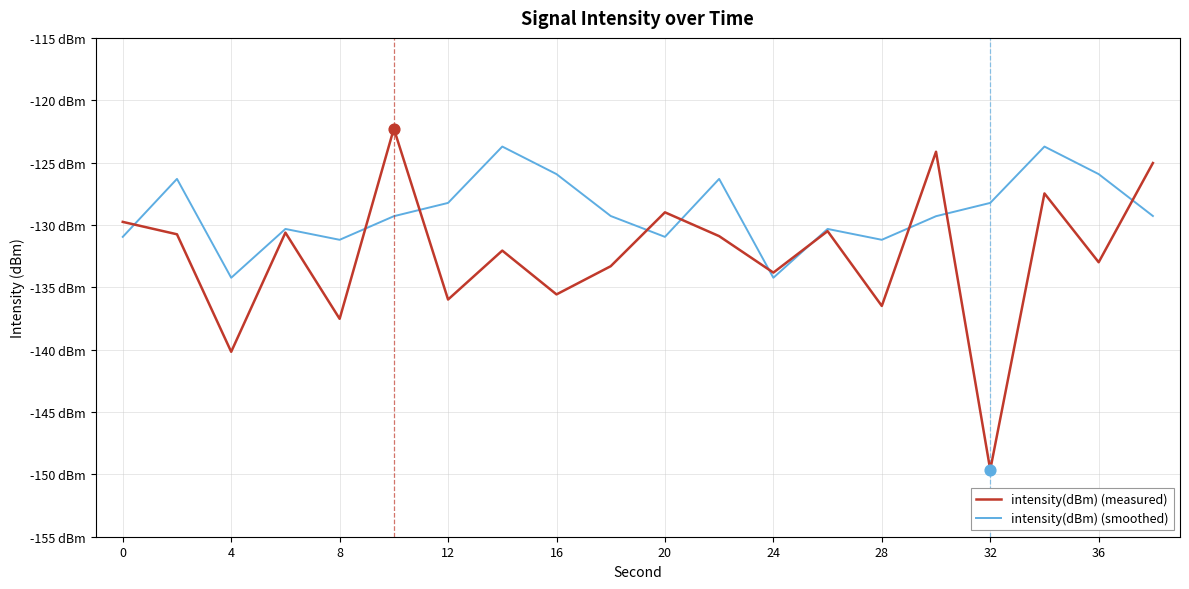

What are all the series names shown in the legend?

intensity(dBm) (measured), intensity(dBm) (smoothed)